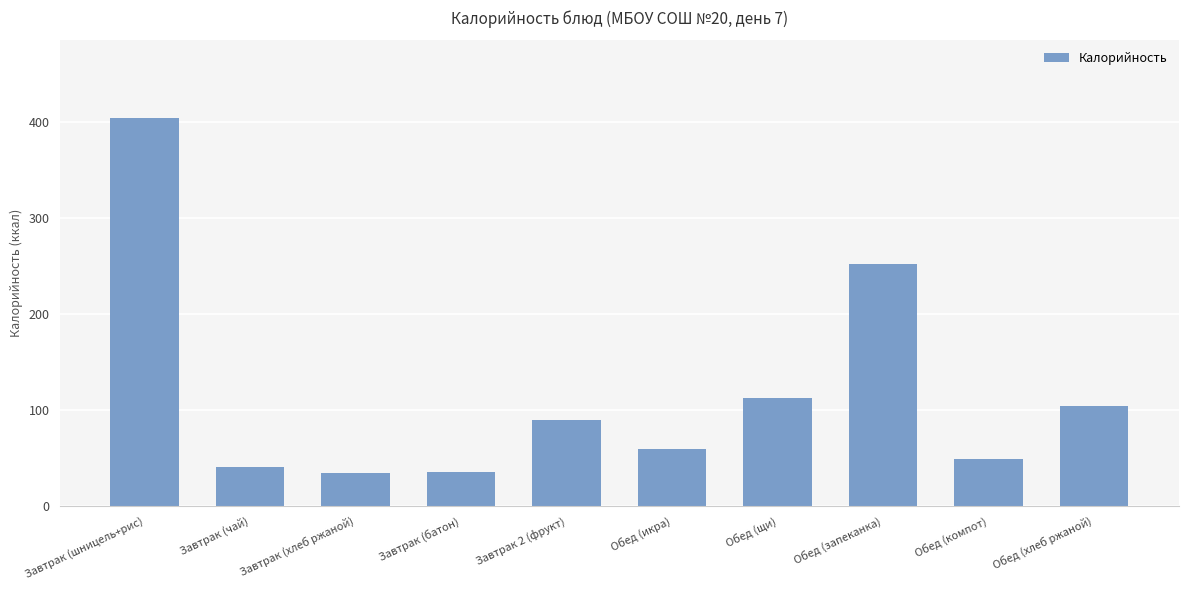

What is the difference between the second highest and second lowest values?

217.0